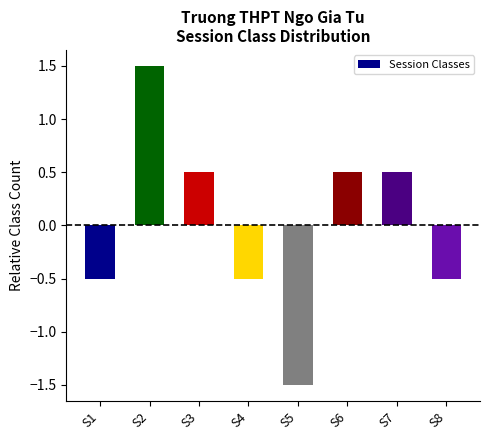

The chart shows a value of -0.5 at S1. True or false?

True